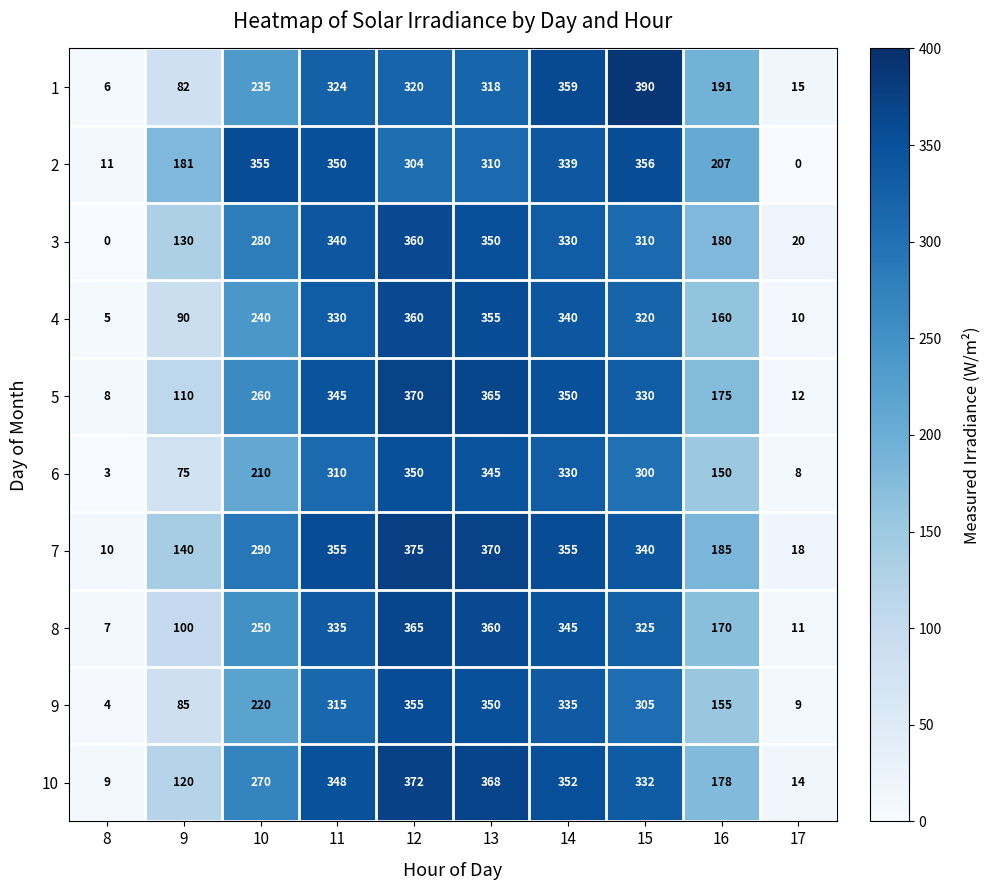

Read the 1 value at 16, to the nearest 50.

200